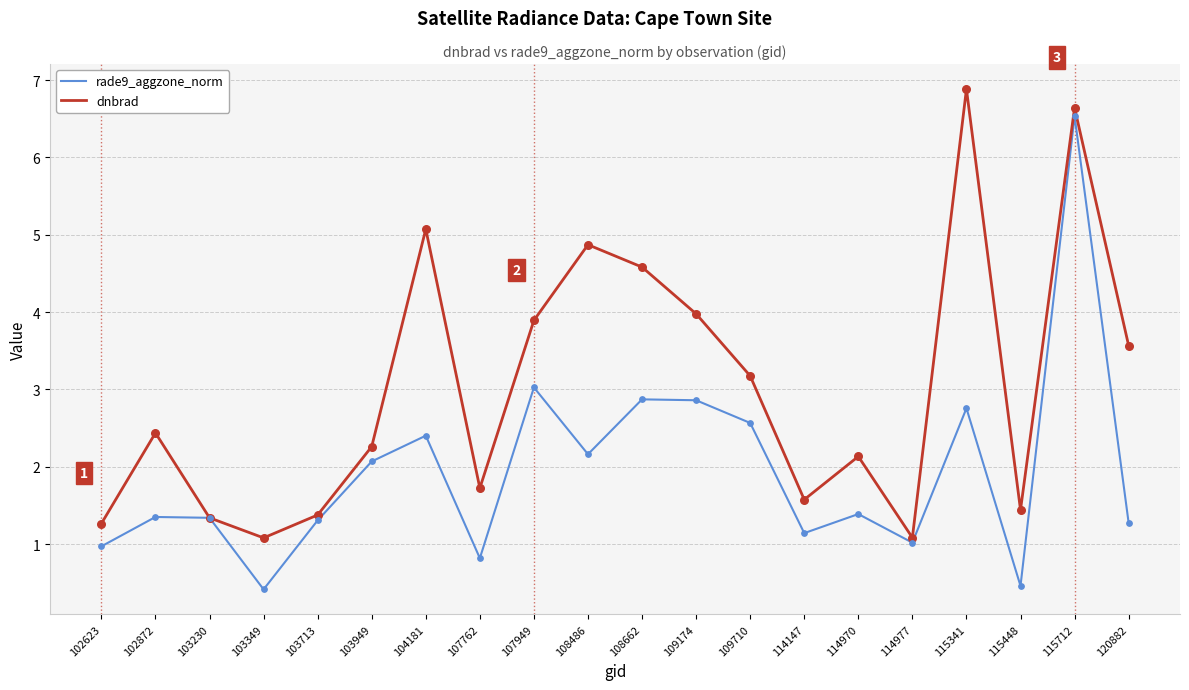

At which category is the sum across all series the highest?

115712